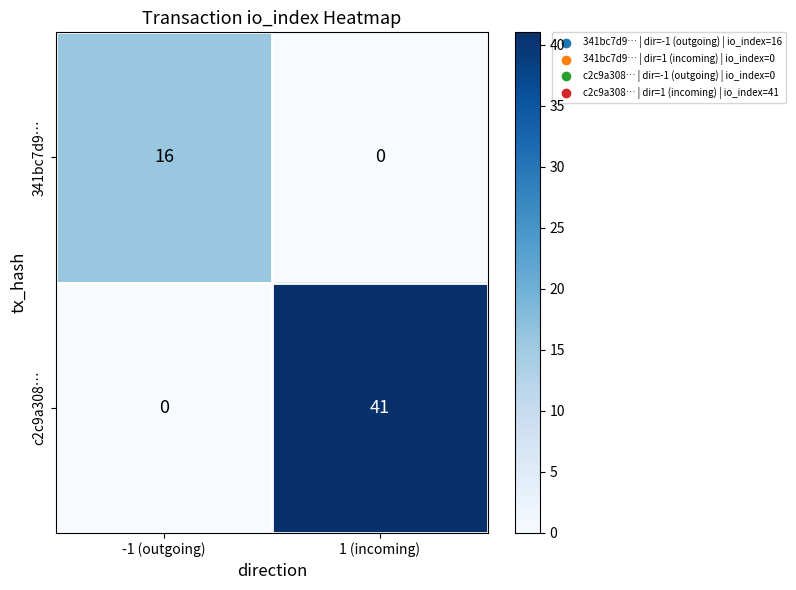

Reading left to right, transcribe all the data shown in this chart.

341bc7d9…: -1 (outgoing)=16	1 (incoming)=0
c2c9a308…: -1 (outgoing)=0	1 (incoming)=41